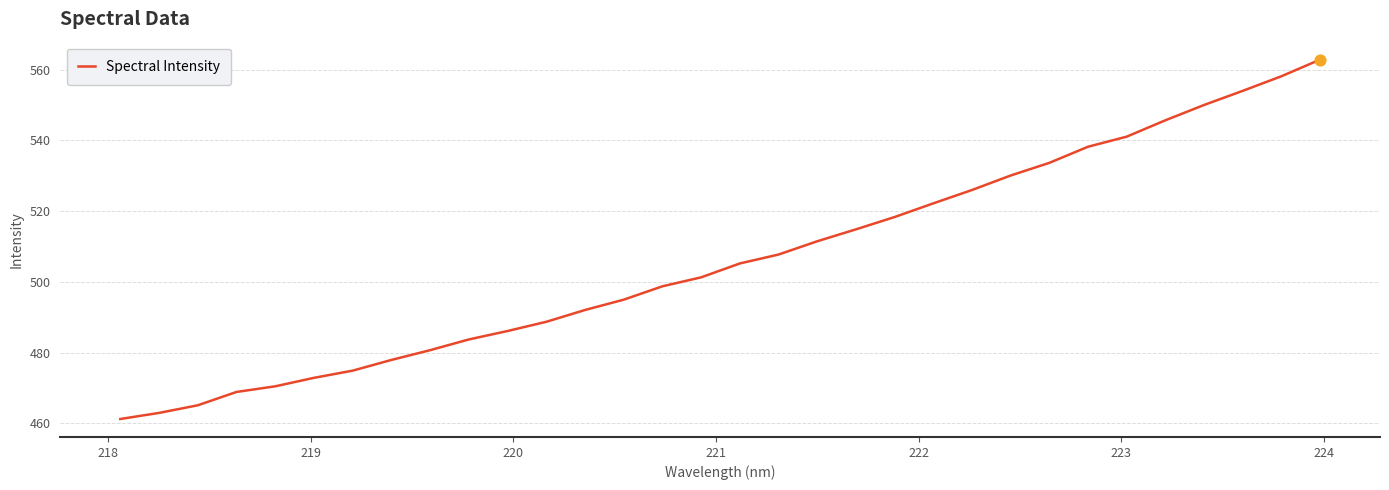

What is the difference between the maximum and minimum values?

101.6